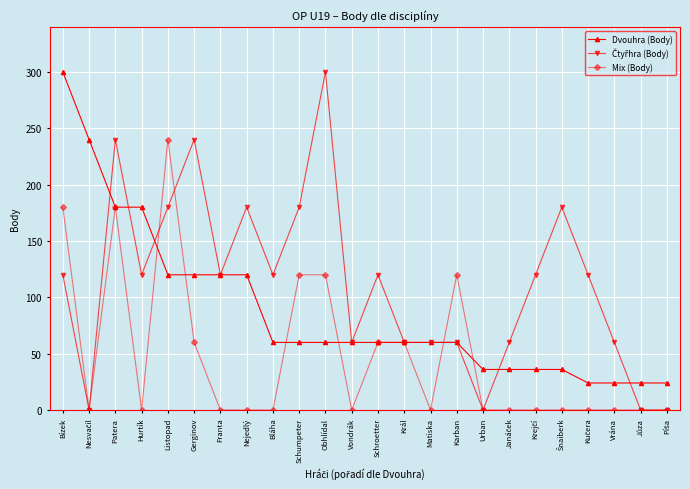

Where is the first local maximum for Mix (Body)?

Patera